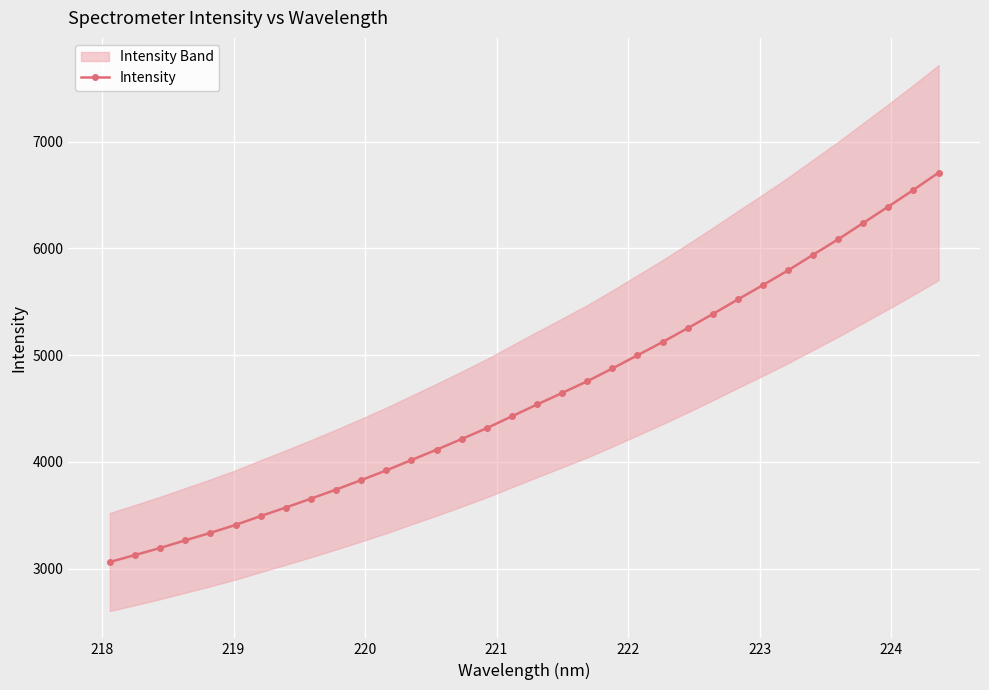

What is the value of the Intensity point at the 12th from the left?

3920.5